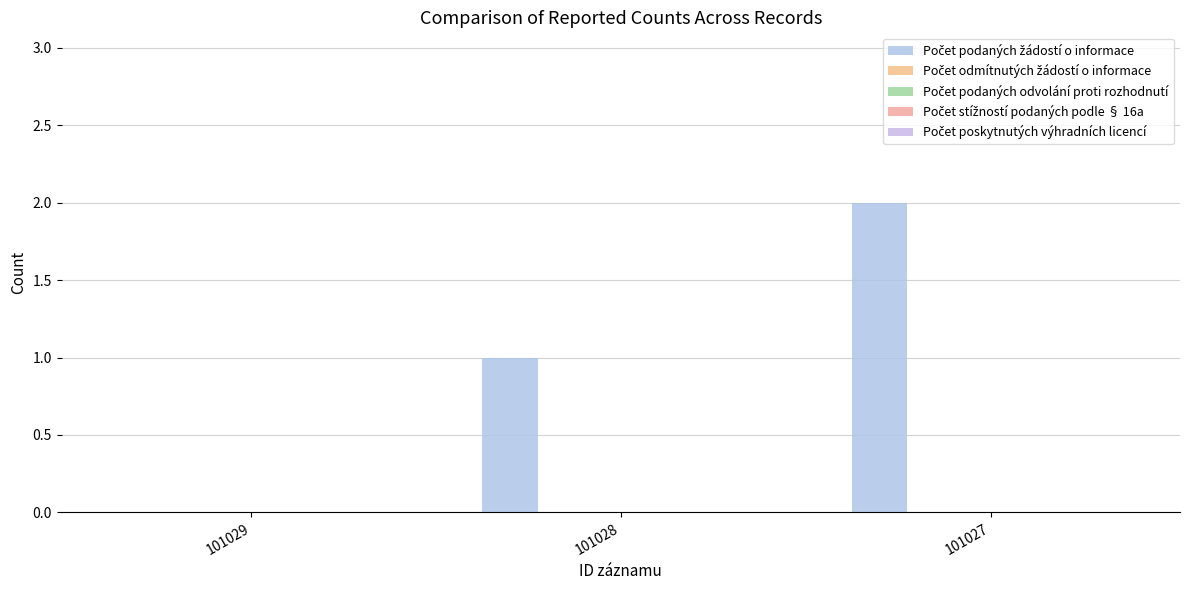

Count the number of categories in the chart.

3